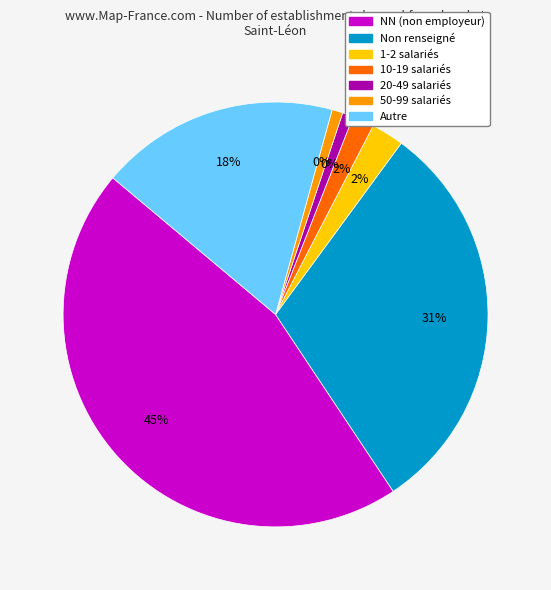

To the nearest percent, what portion does  represent?

31%